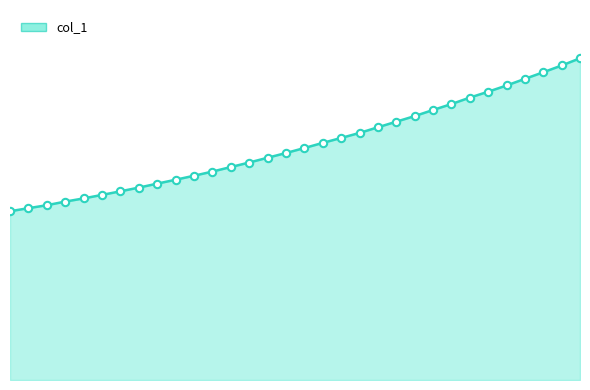

Does the chart have visible grid lines?

No